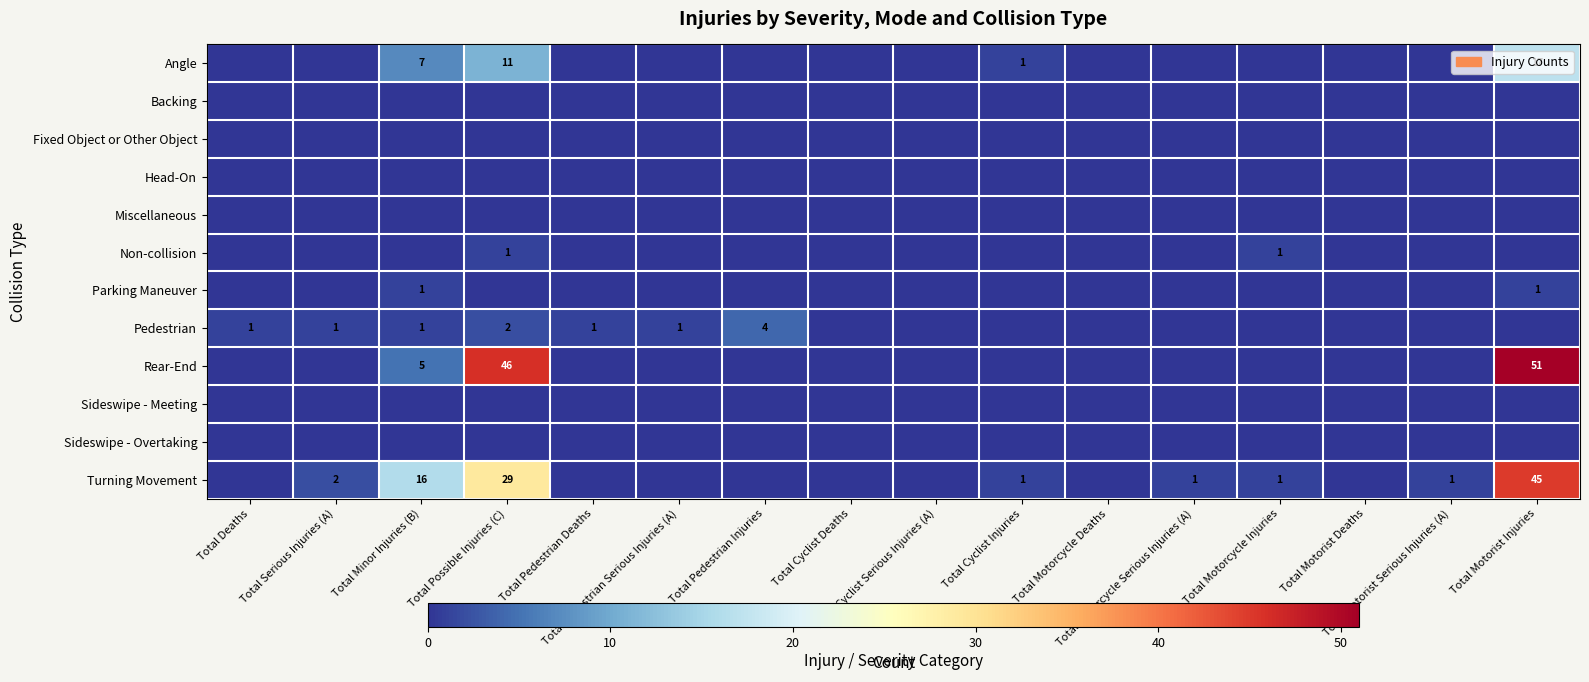

At which category does the chart reach its peak across all series?

Total Motorist Injuries